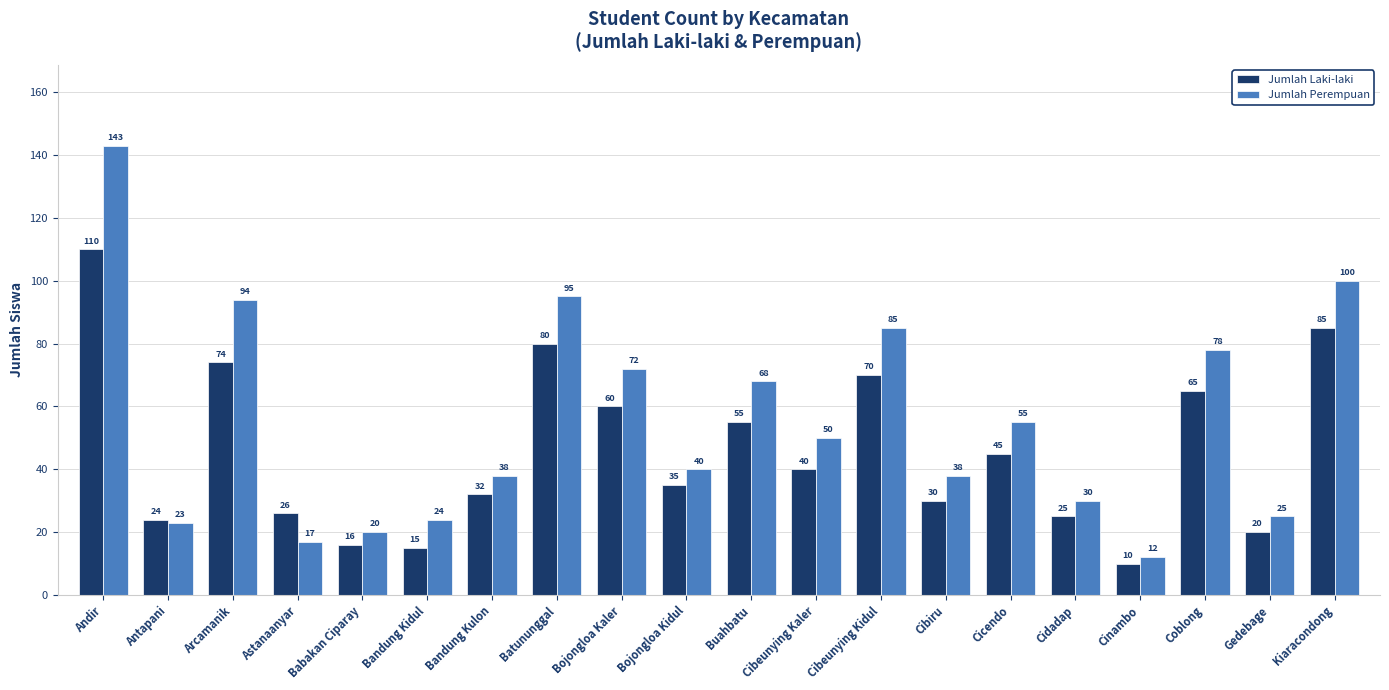

Reading left to right, list all the values displayed in this chart.

Jumlah Laki-laki: 110	24	74	26	16	15	32	80	60	35	55	40	70	30	45	25	10	65	20	85
Jumlah Perempuan: 143	23	94	17	20	24	38	95	72	40	68	50	85	38	55	30	12	78	25	100